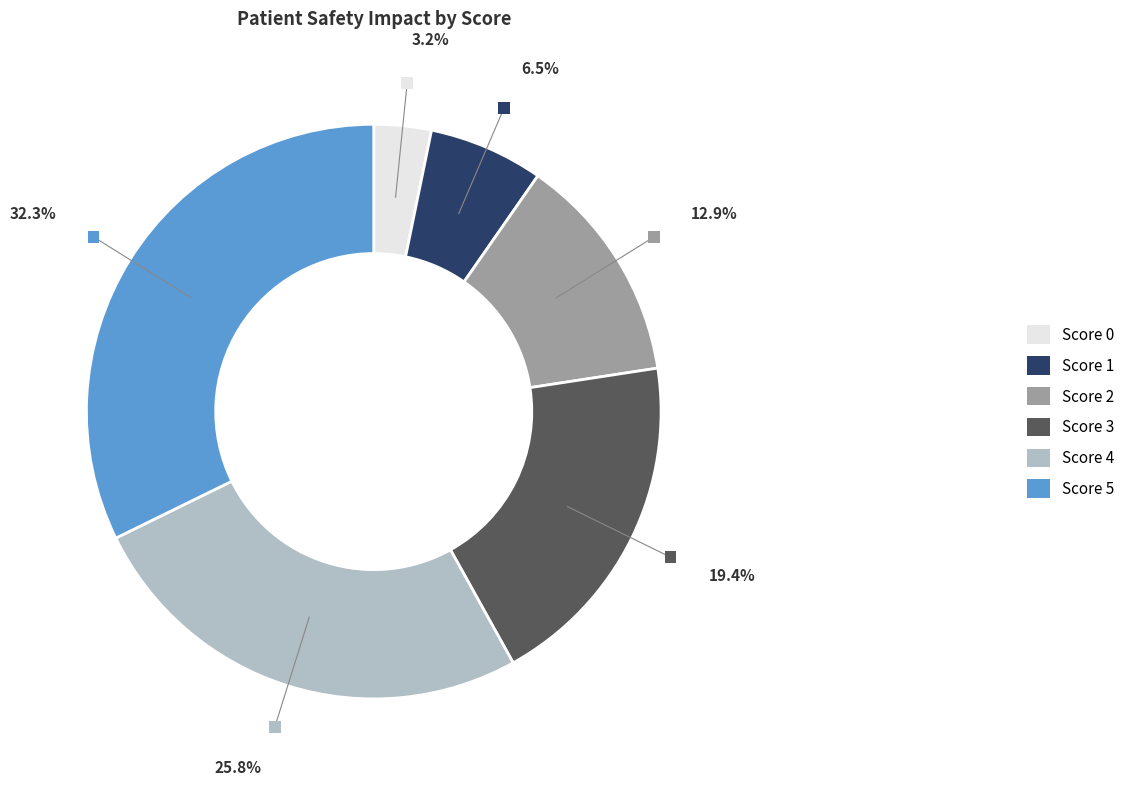

Is there a majority slice in this chart?

No